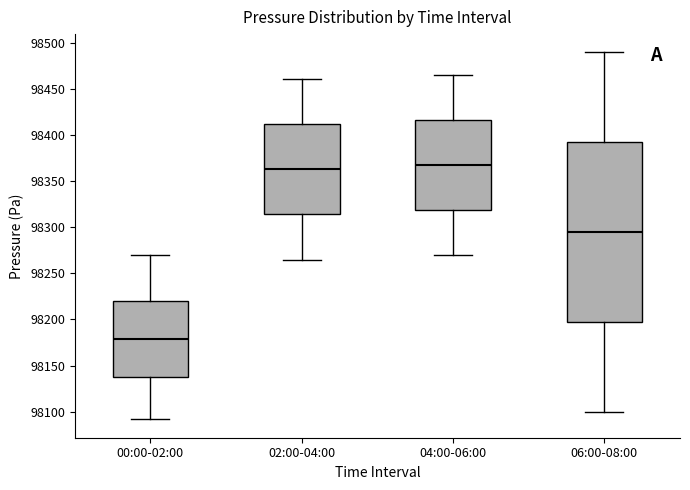

Which box is the tallest, from its lower edge to its upper edge?

06:00-08:00